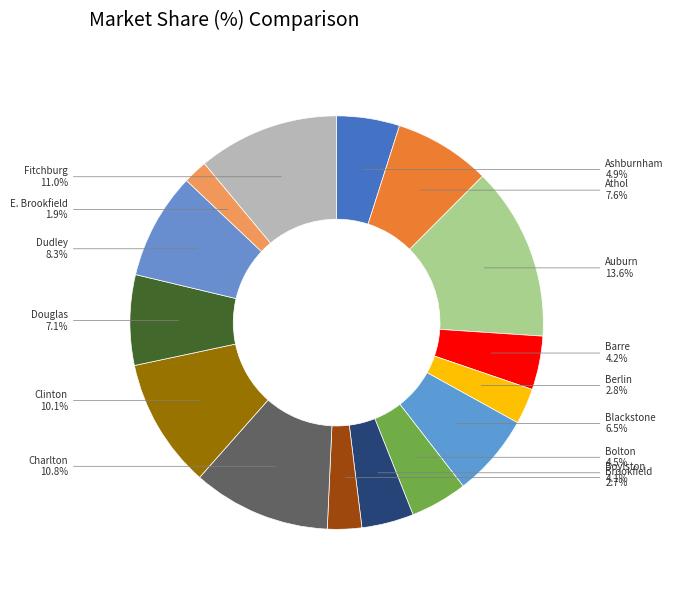

What percentage do Brookfield and Dudley together represent?

11.0%